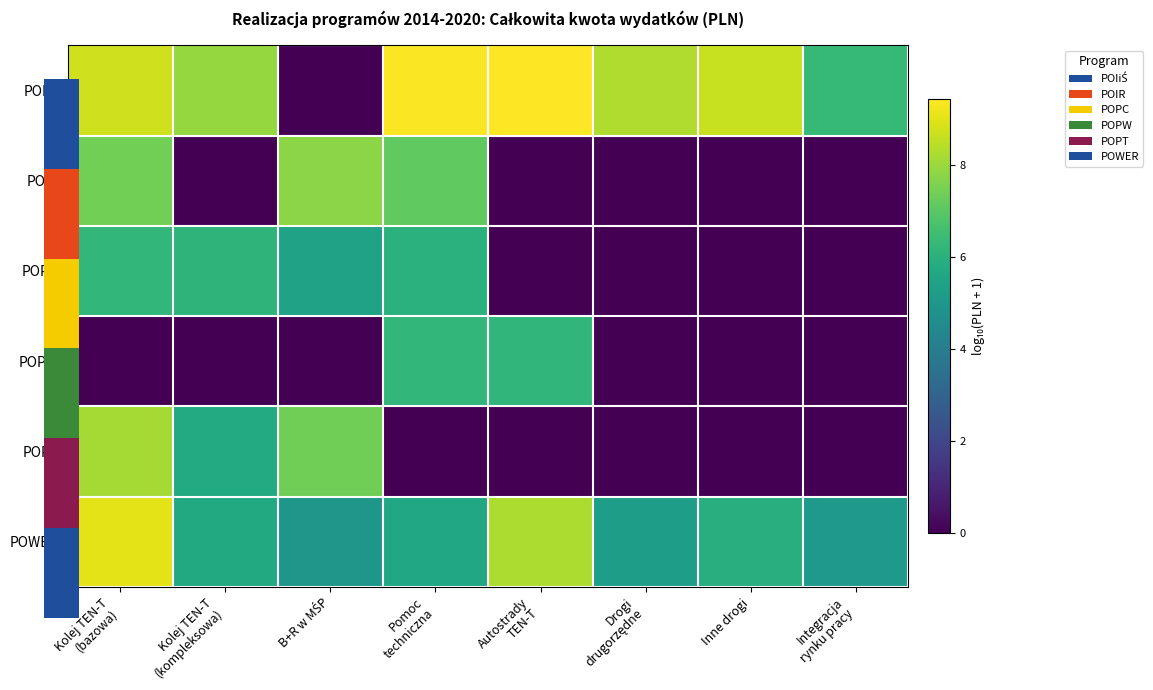

Rank the series at Inne drogi from highest to lowest value.

POIiŚ, POWER, POIR, POPC, POPW, POPT